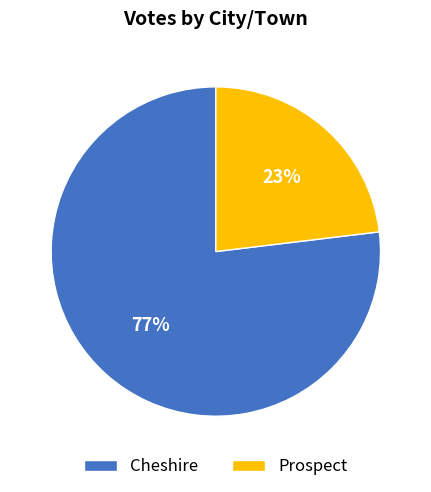

What percentage is the Cheshire slice, to the nearest percent?

77%